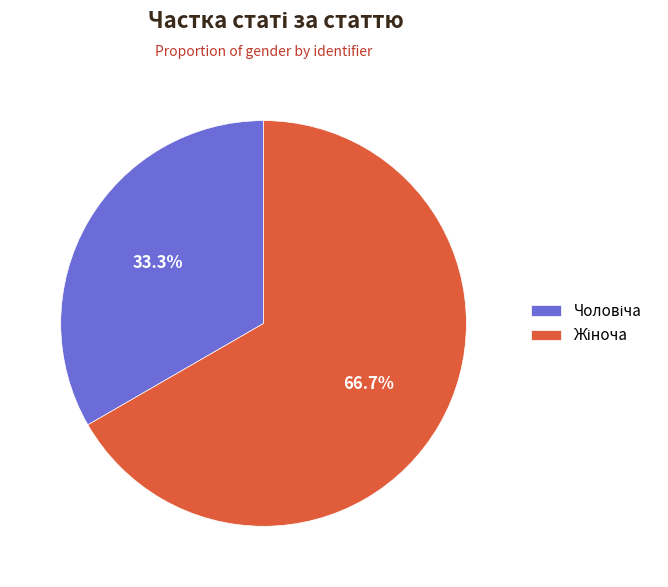

Is there a majority slice in this chart?

Yes